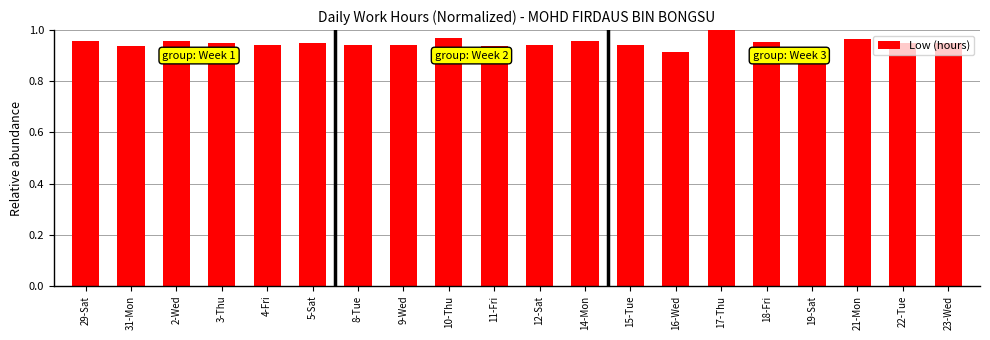

What is the sum of the values at 17-Thu and 12-Sat?

1.9